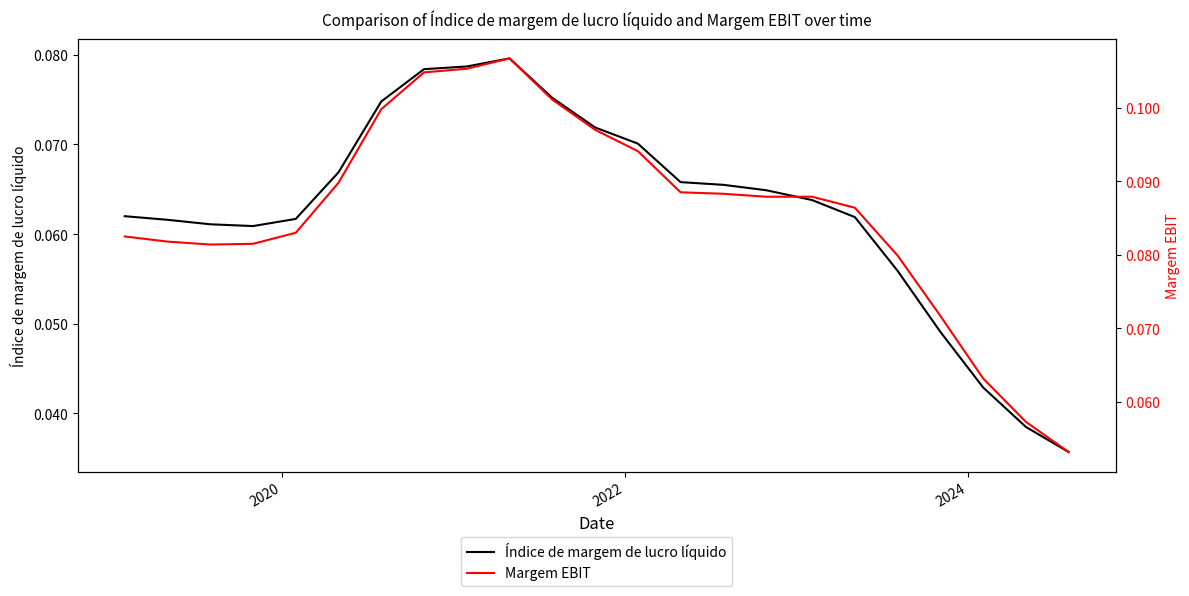

Rank the series by their maximum value, from highest to lowest.

Margem EBIT, Índice de margem de lucro líquido